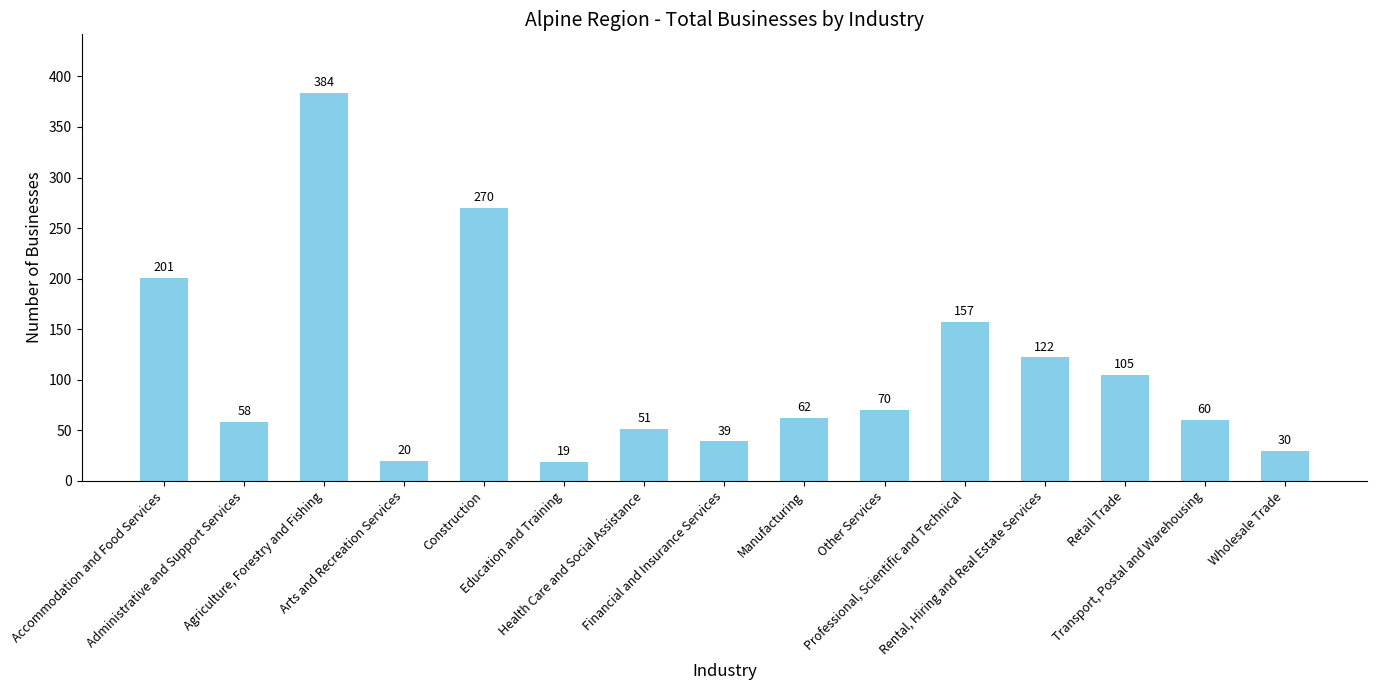

Rank the categories by value from highest to lowest.

Agriculture, Forestry and Fishing, Construction, Accommodation and Food Services, Professional, Scientific and Technical, Rental, Hiring and Real Estate Services, Retail Trade, Other Services, Manufacturing, Transport, Postal and Warehousing, Administrative and Support Services, Health Care and Social Assistance, Financial and Insurance Services, Wholesale Trade, Arts and Recreation Services, Education and Training